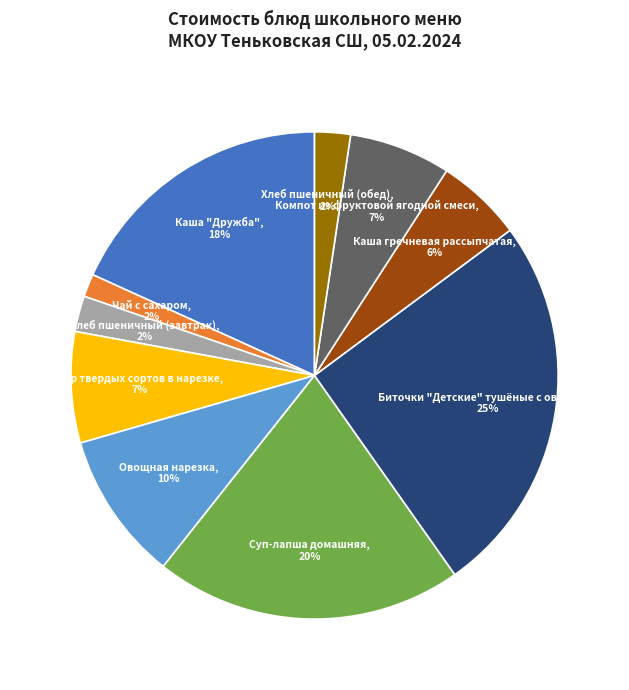

Is there any slice that represents more than half of the pie?

No